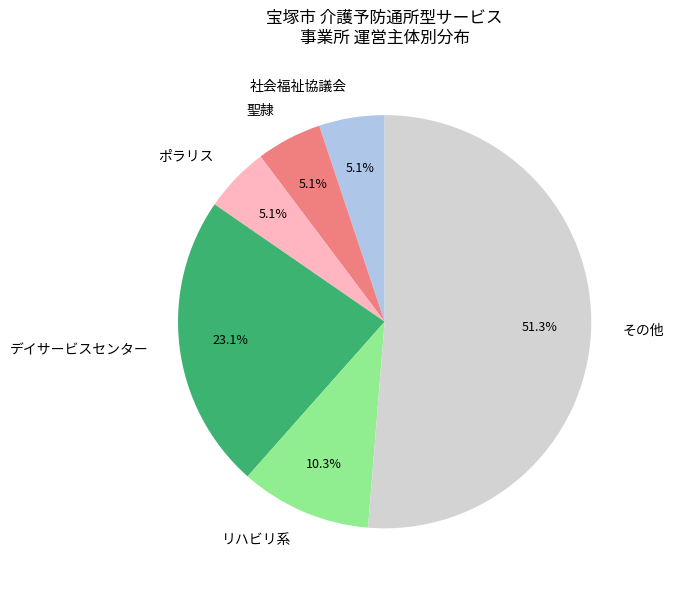

Count the number of slices in the pie.

6